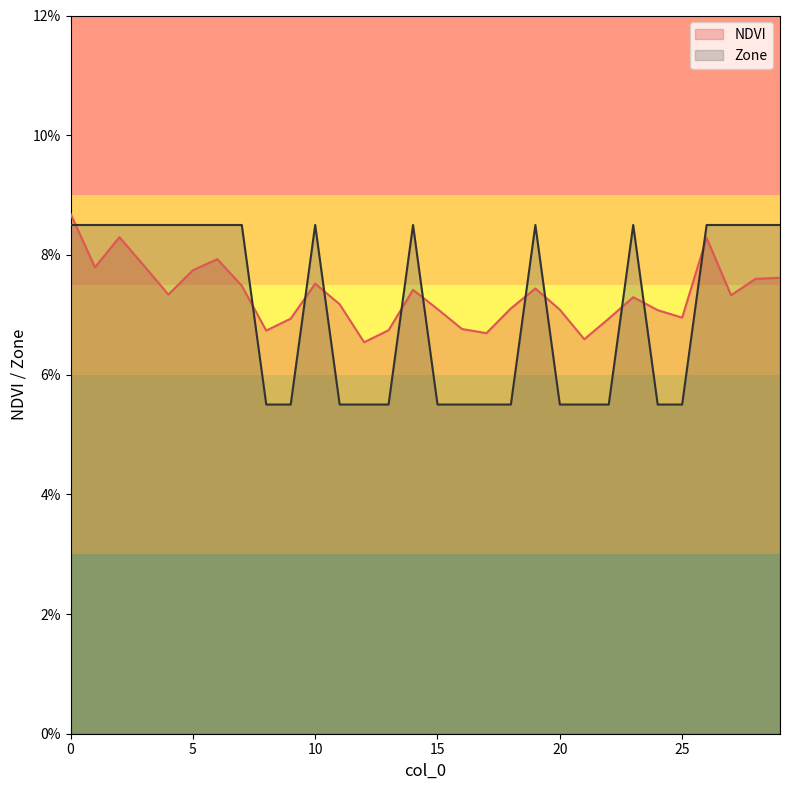

What is the value of the Zone point at the 2nd from the left?

0.1